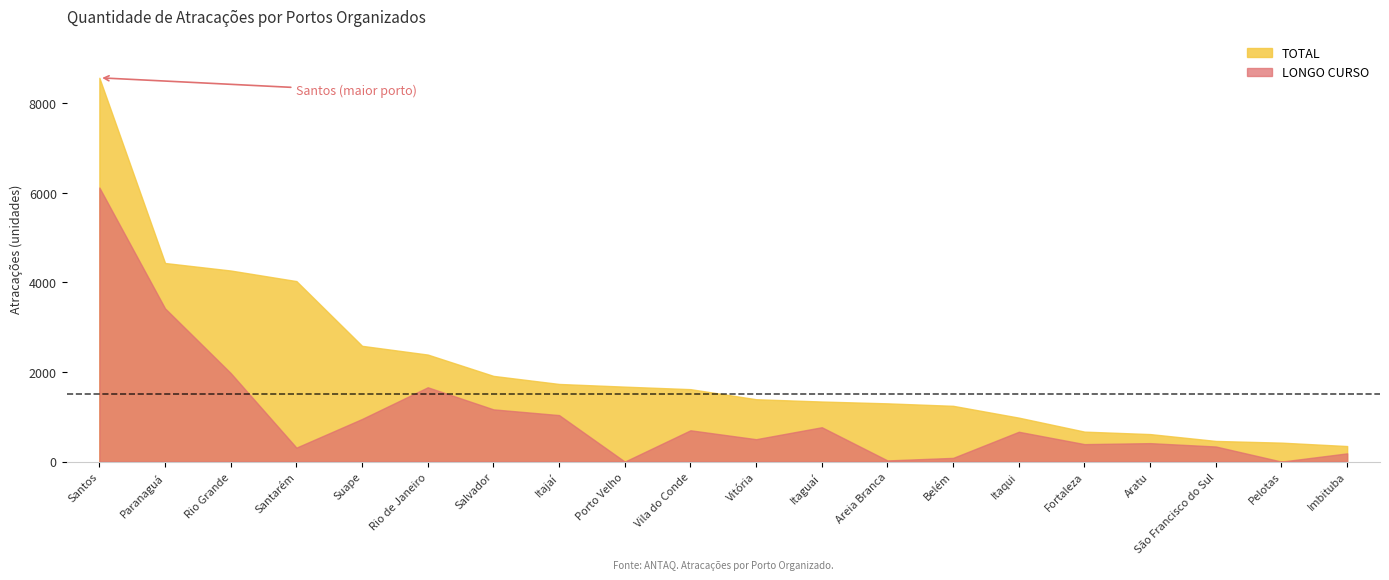

What is the value of the LONGO CURSO point at the 16th from the left?

390